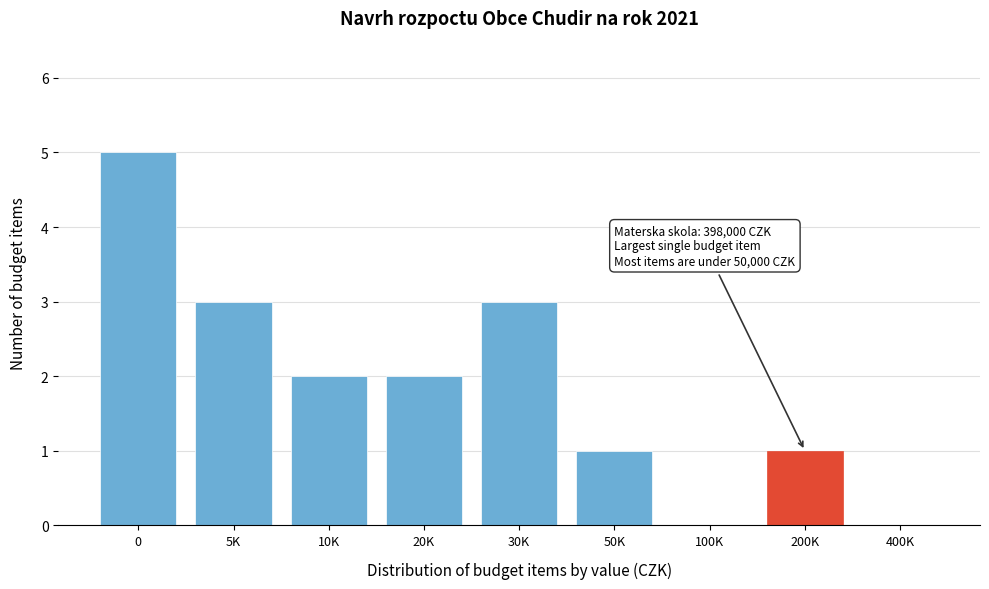

Reading left to right, list all the values displayed in this chart.

0=5	5K=3	10K=2	20K=2	30K=3	50K=1	100K=0	200K=1	400K=0